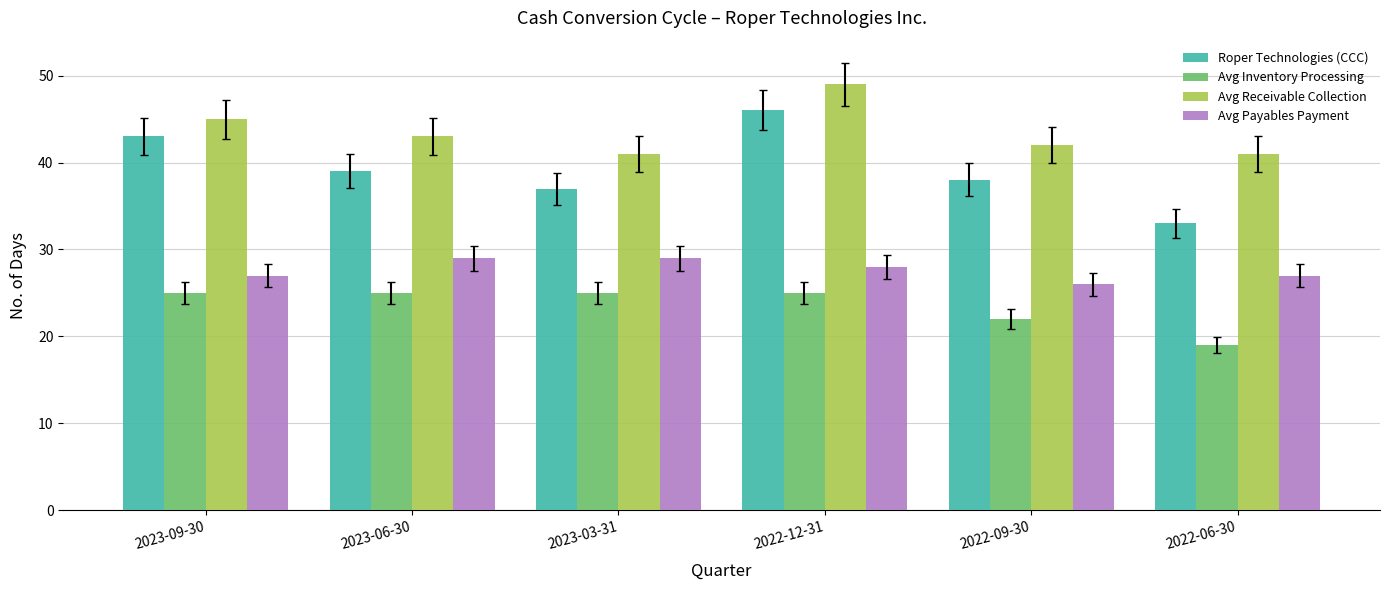

At which label is Avg Receivable Collection closest to 45?

2023-09-30